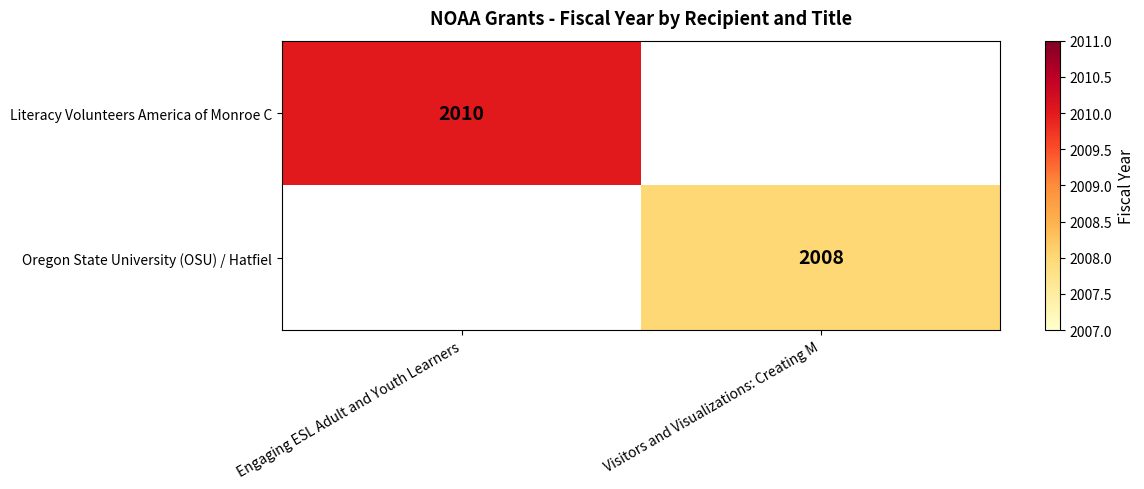

True or false: Oregon State University (OSU) / Hatfiel has a value of 797 at Visitors and Visualizations: Creating M.

False